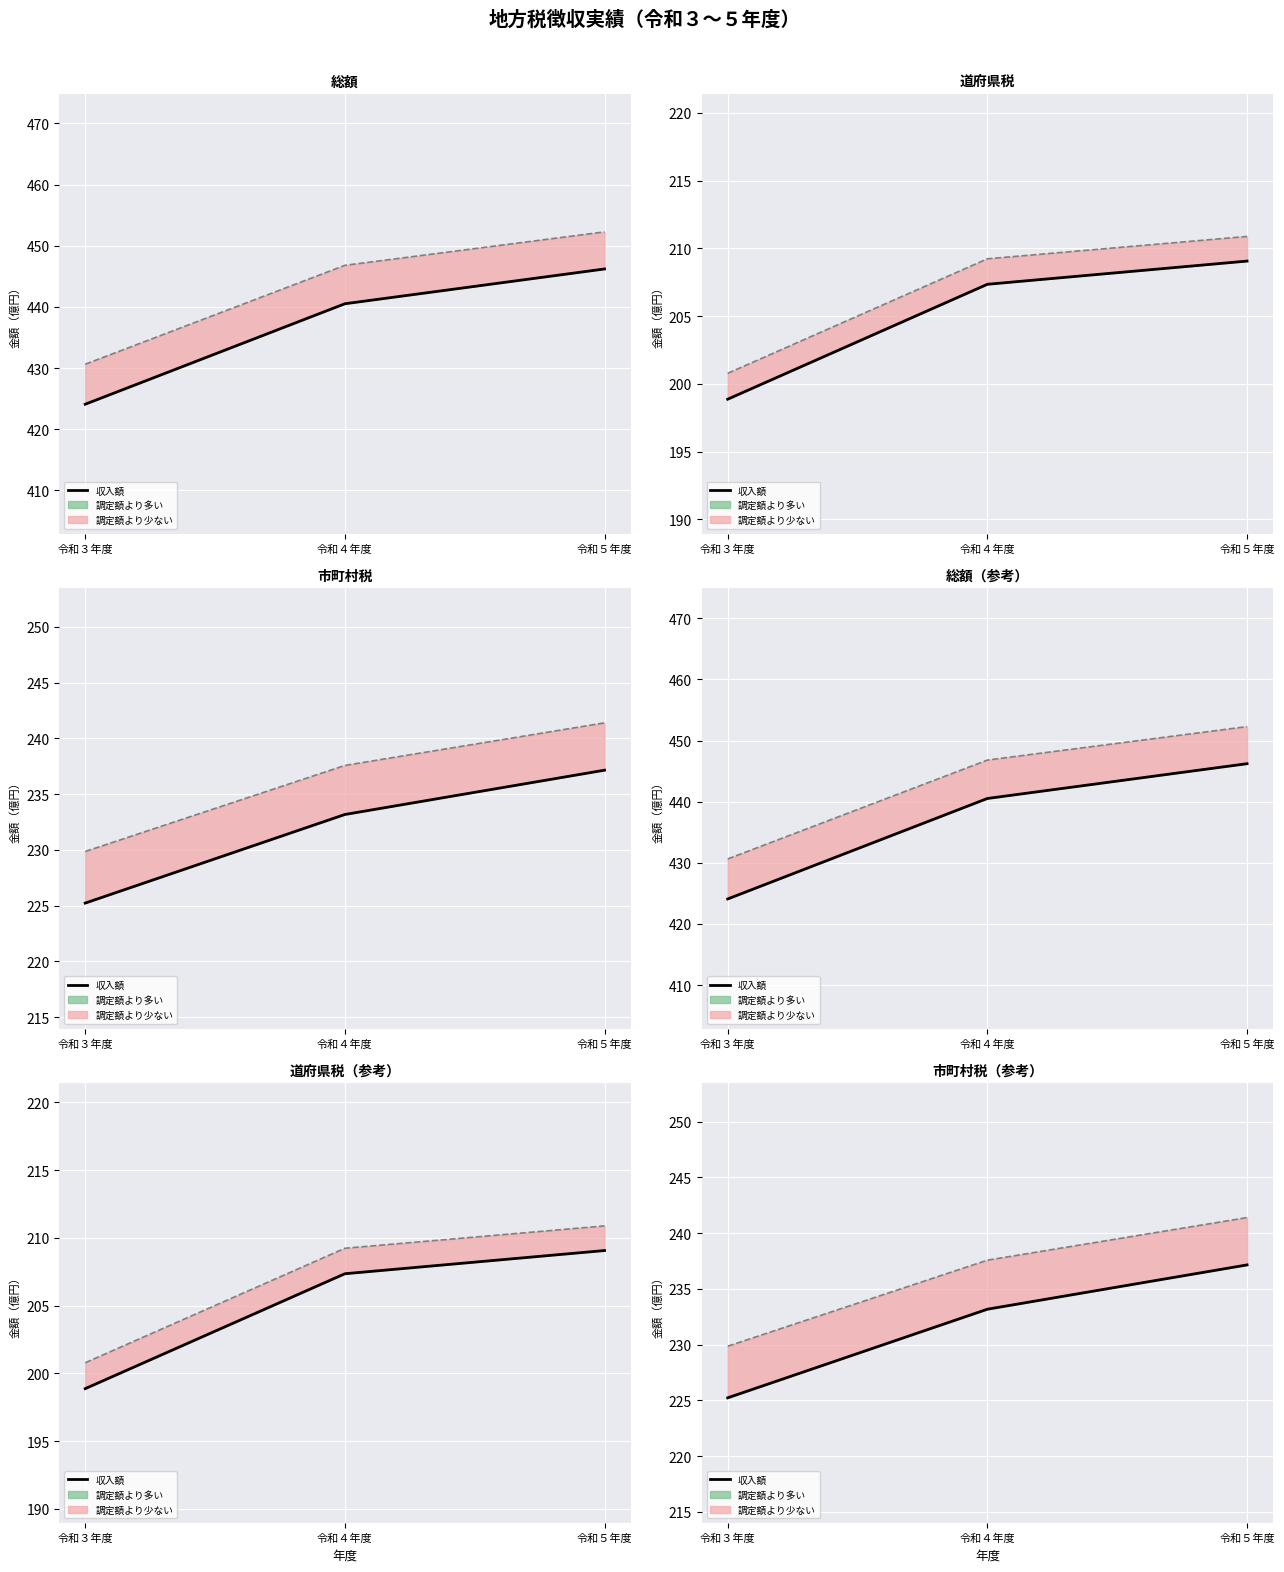

Where is 総額_収入額 nearest to the value 435?

令和４年度